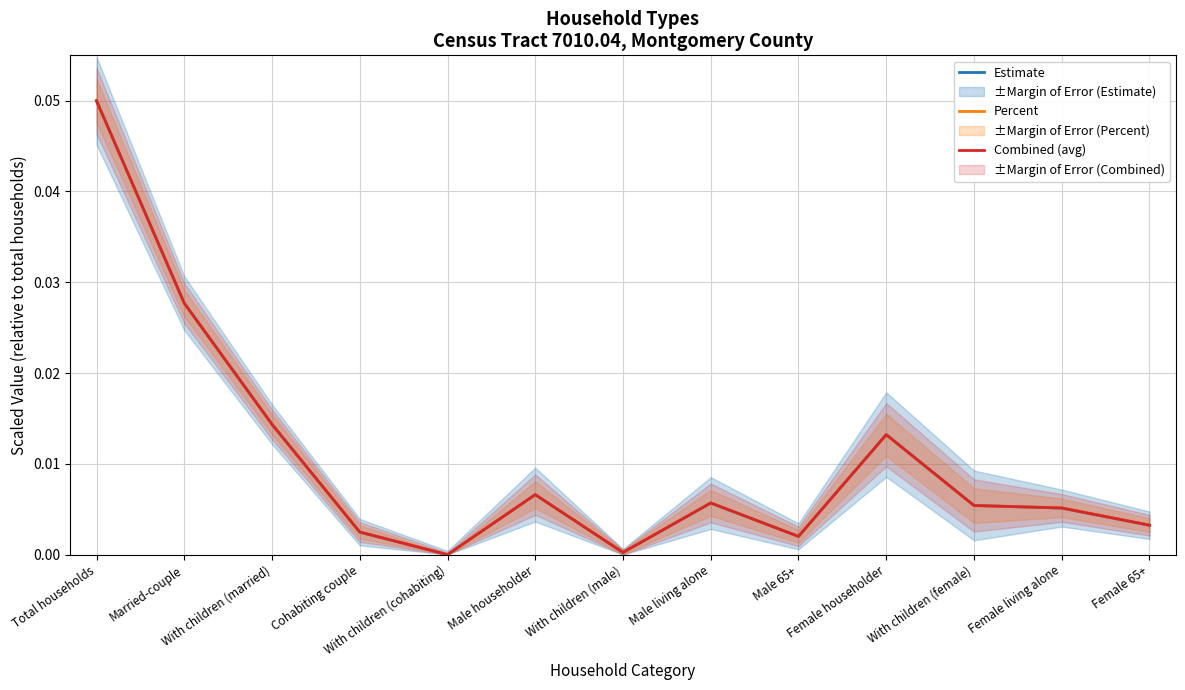

Which series has the largest range (max minus min)?

Estimate